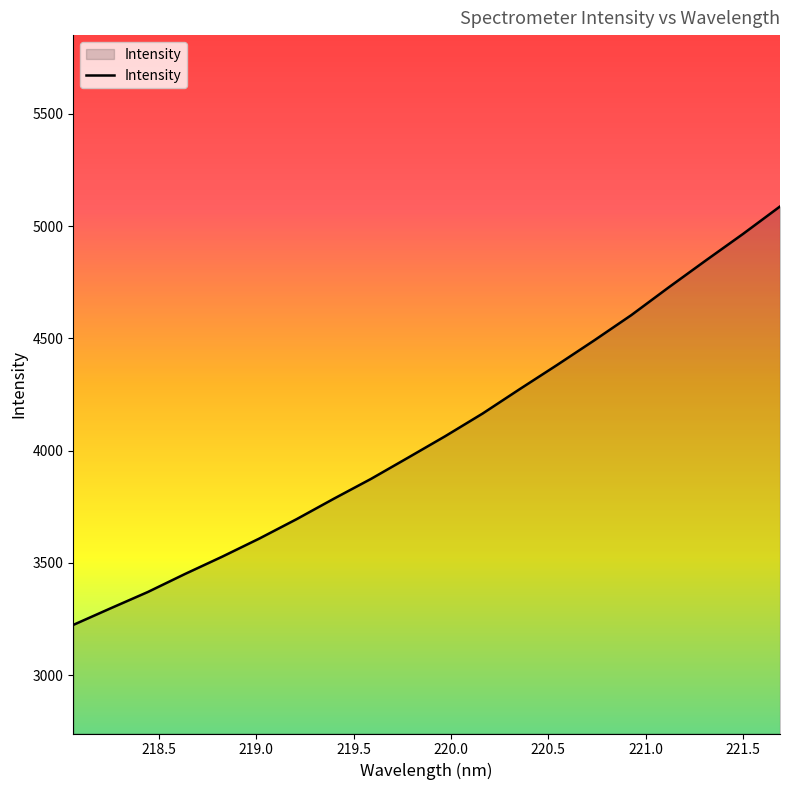

What is the difference between the maximum and minimum values?

1863.1